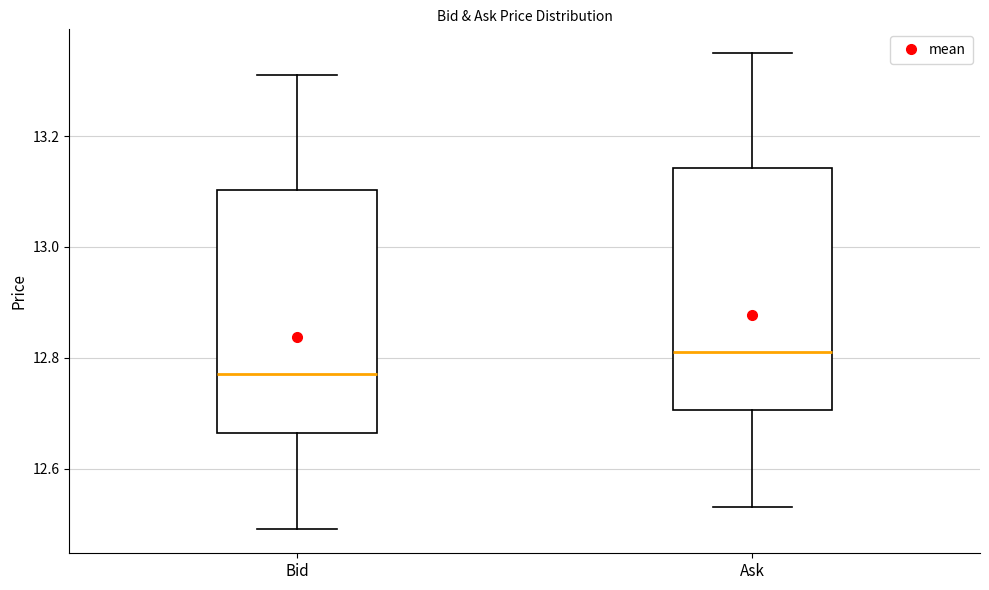

Which box's median line is the highest?

Ask